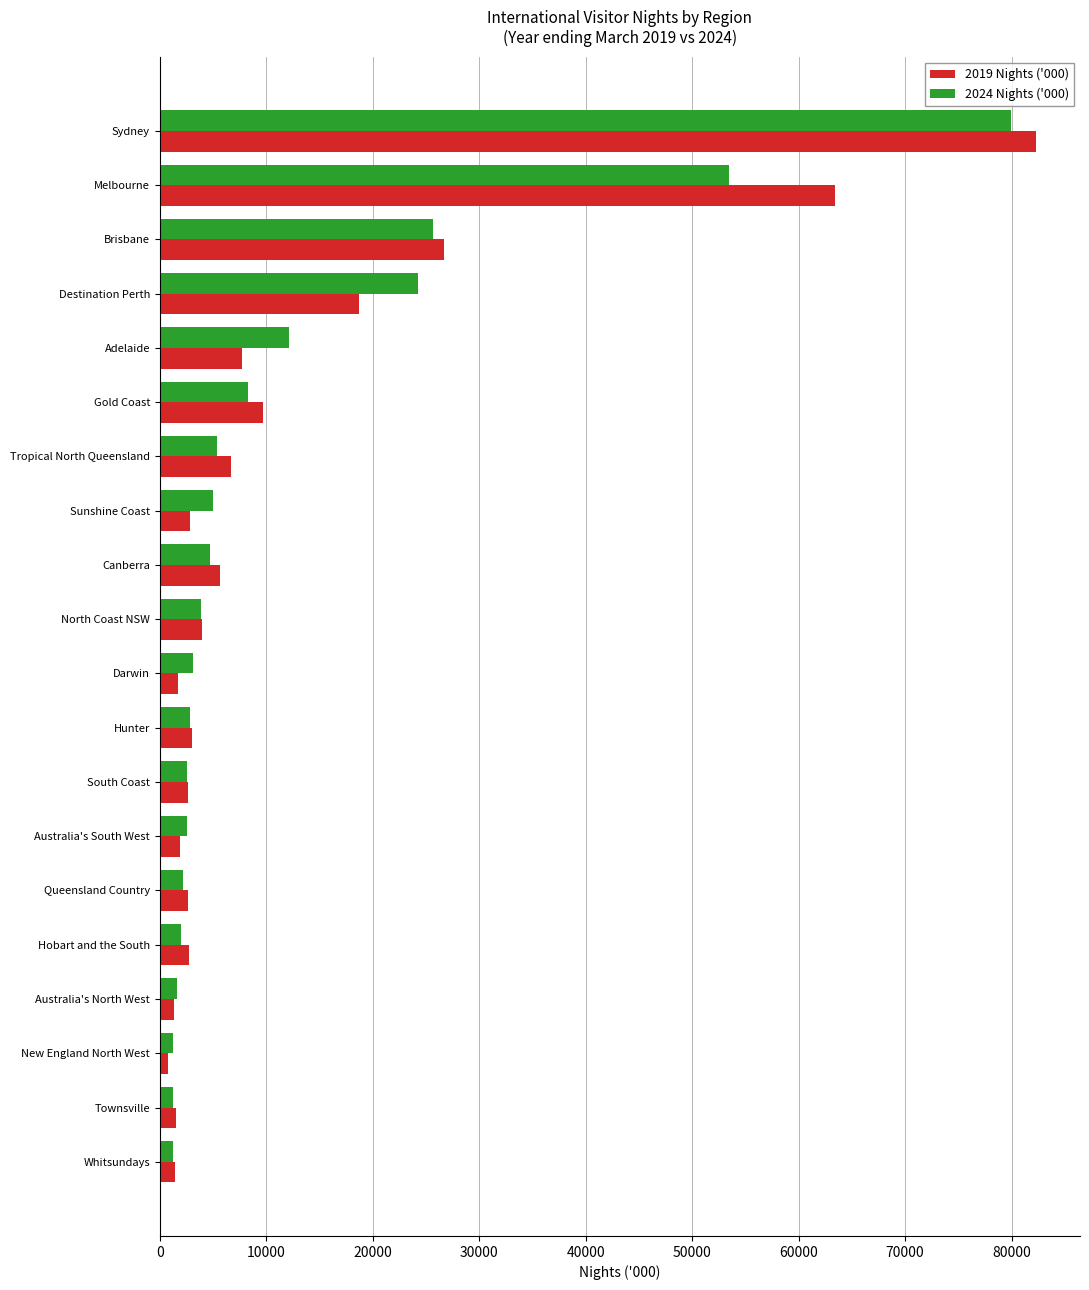

What is the total value across all series at Hunter?

5871